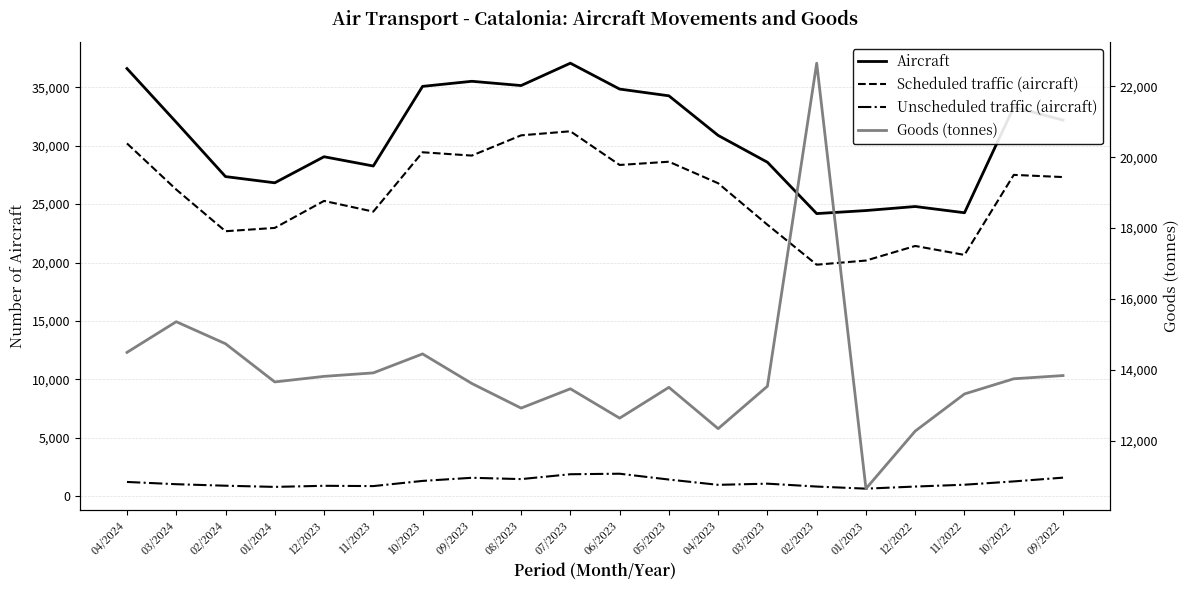

Rank the series by their average value, from highest to lowest.

Aircraft, Scheduled traffic (aircraft), Goods (tonnes), Unscheduled traffic (aircraft)